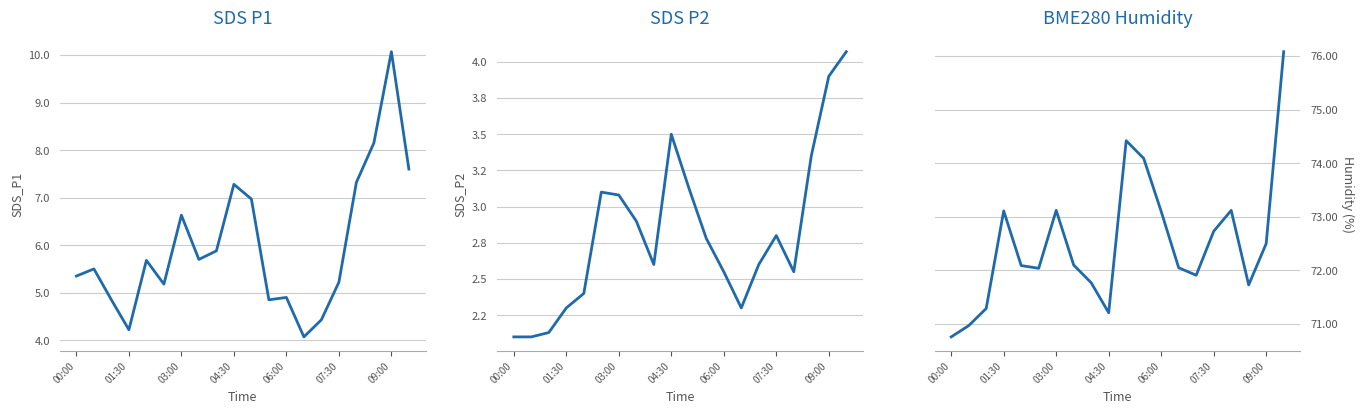

What is the difference between the maximum and minimum values in the SDS_P1 series?

6.0